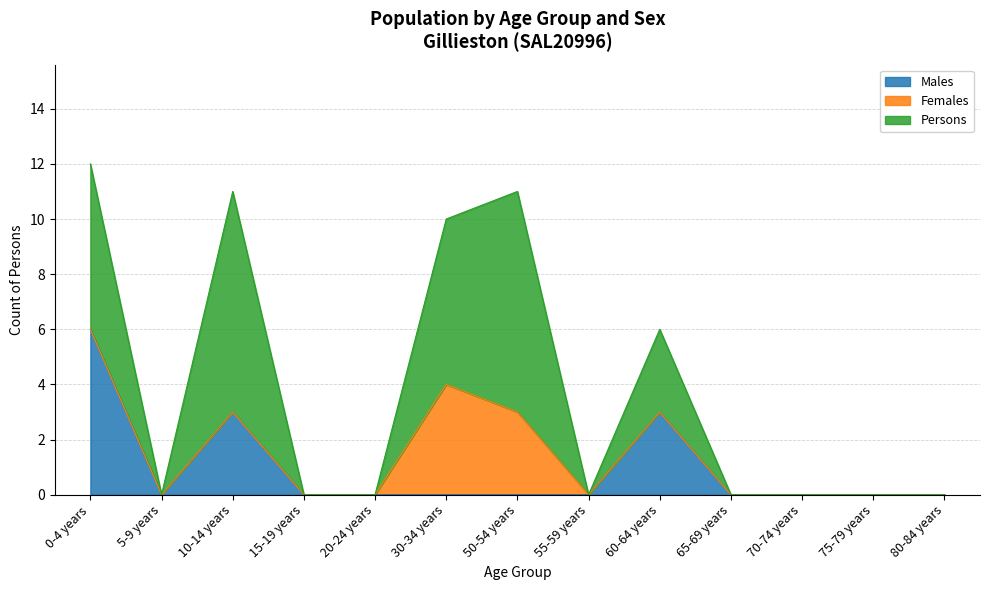

Which has a higher value, 20-24 years or 80-84 years?

20-24 years